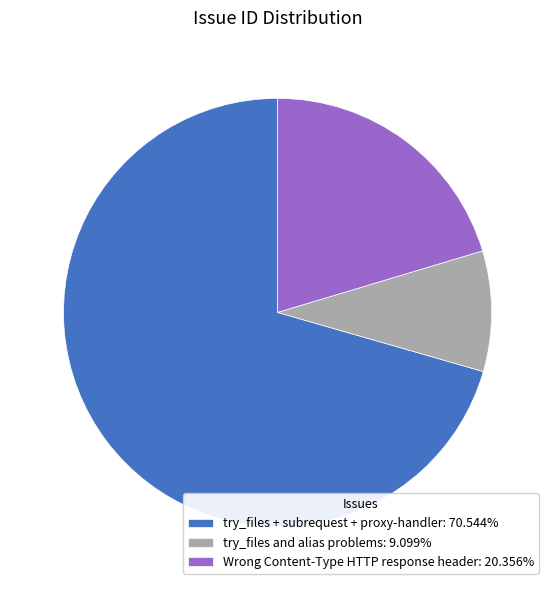

Which category has the biggest portion of the pie?

try_files + subrequest + proxy-handler